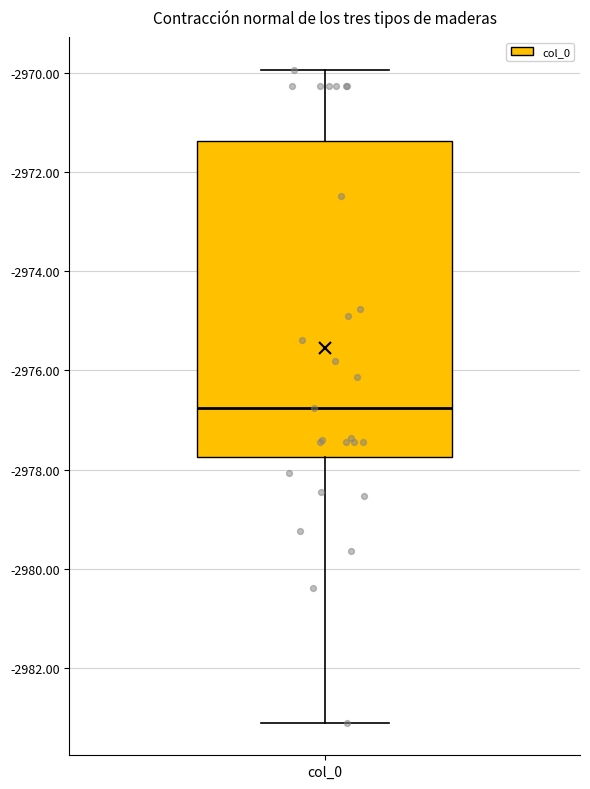

Where is the lower edge of the box for col_0 on the y-axis? The values are not printed on the chart, so give them approximately, as read against the axis.

-2977.8